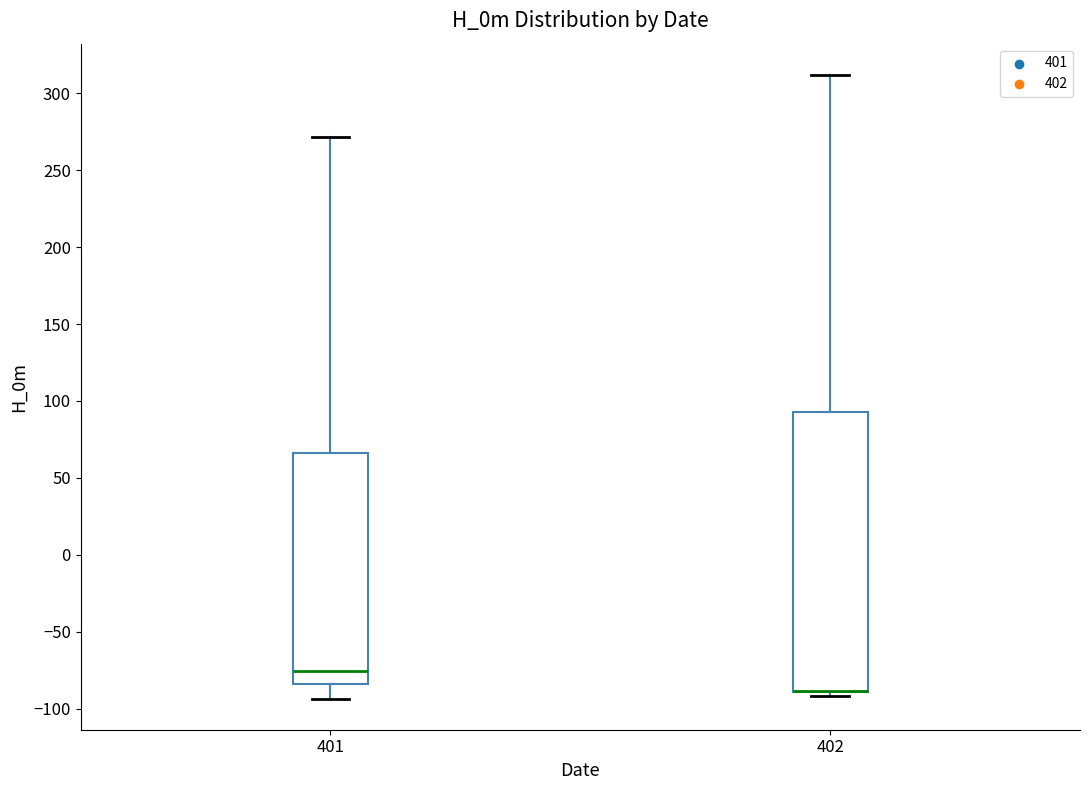

Reading left to right, transcribe this box plot: for each box, give where its median line is, the range the box spans, and where its two whiskers end, as read against the y-axis. The values are not printed on the chart, so give them approximately, as read against the axis.

401: median -75, box -85 to 65, whiskers -95 to 270
402: median -90 (drawn on the box's lower edge), box -90 to 95, whiskers -90 (just below the box's lower edge) to 310